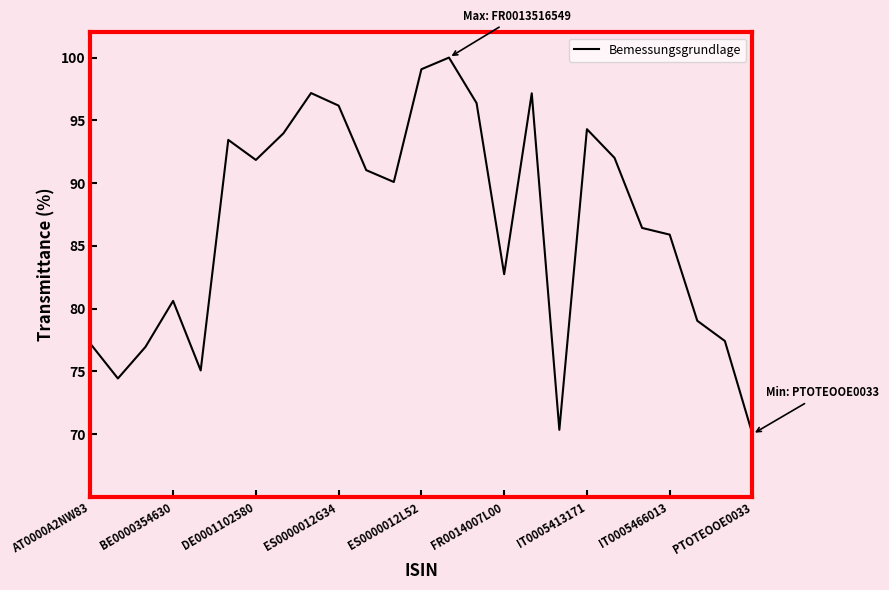

True or false: the data has more than 2 interior local peaks.

True